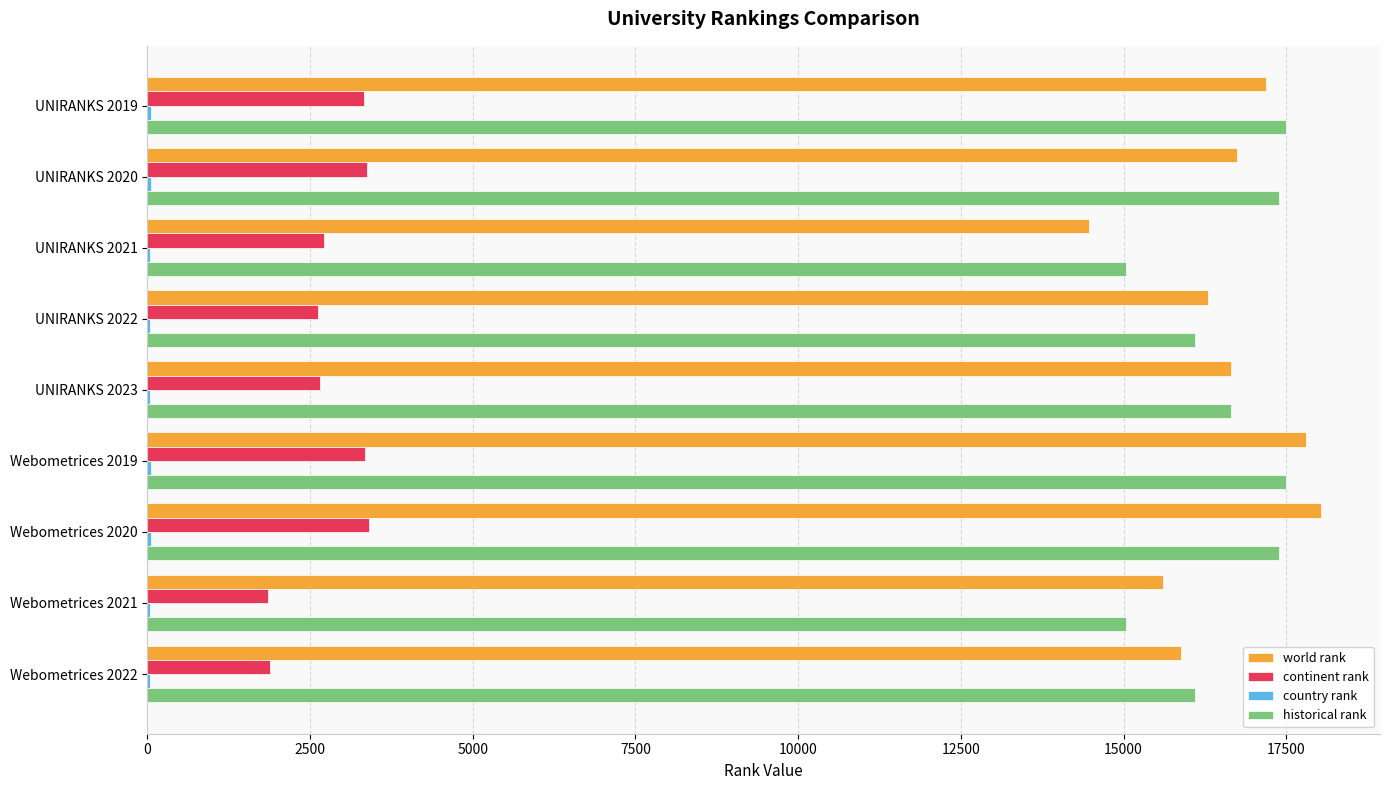

What is the sum of all continent rank values?

25175.0